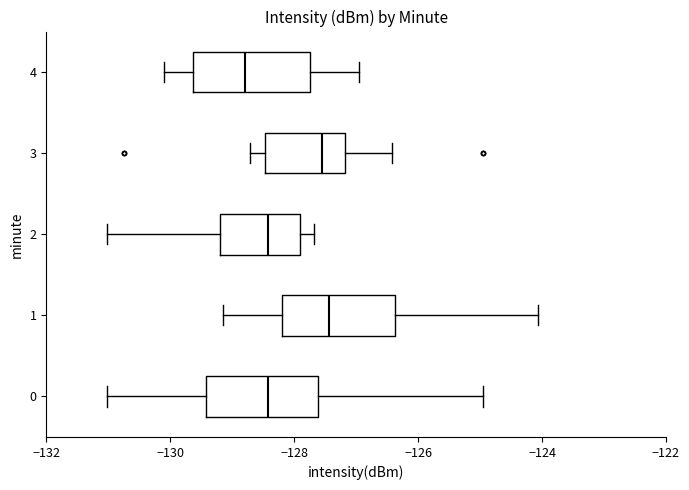

Reading bottom to top, read every box against the x-axis: the position of its median line, the range the box covers, and the ends of its whiskers. The values are not printed on the chart, so give them approximately, as read against the axis.

0: median -128.4, box -129.4 to -127.6, whiskers -131.0 to -125.0
1: median -127.4, box -128.2 to -126.4, whiskers -129.2 to -124.0
2: median -128.4, box -129.2 to -128.0, whiskers -131.0 to -127.6
3: median -127.6, box -128.4 to -127.2, whiskers -128.8 to -126.4
4: median -128.8, box -129.6 to -127.8, whiskers -130.0 to -127.0